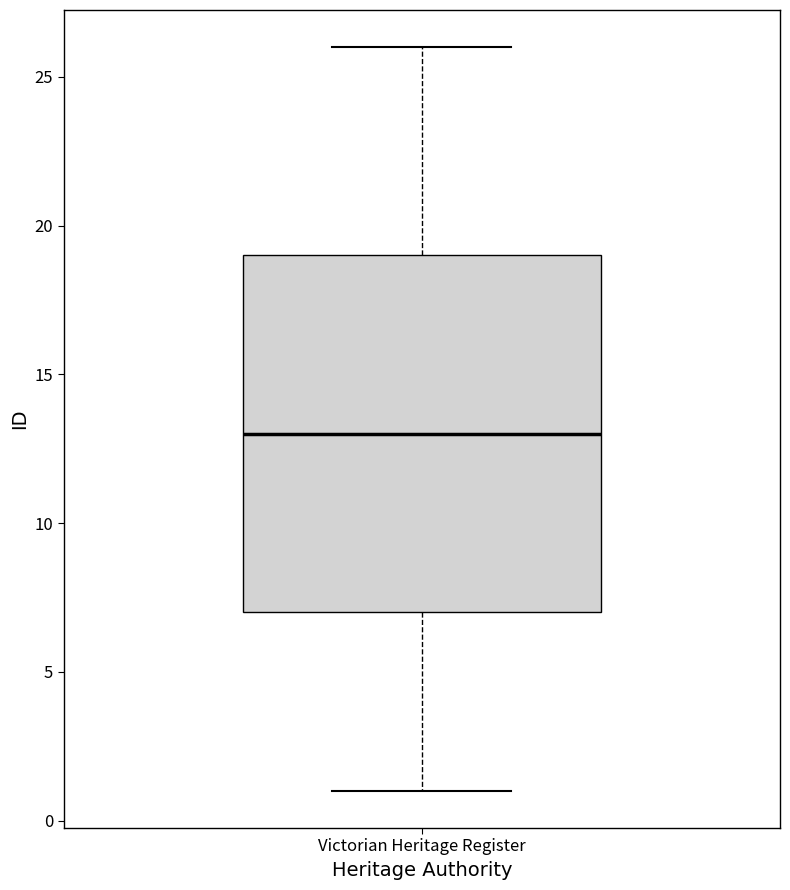

Read this box plot against the y-axis: the position of the median line, the range covered by the box, and the ends of both whiskers. The values are not printed on the chart, so give them approximately, as read against the axis.

median 13, box 7 to 19, whiskers 1 to 26